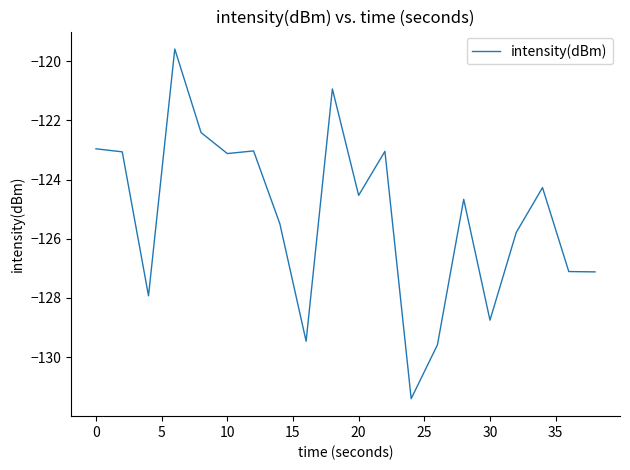

What is the difference between the maximum and minimum values?

11.8